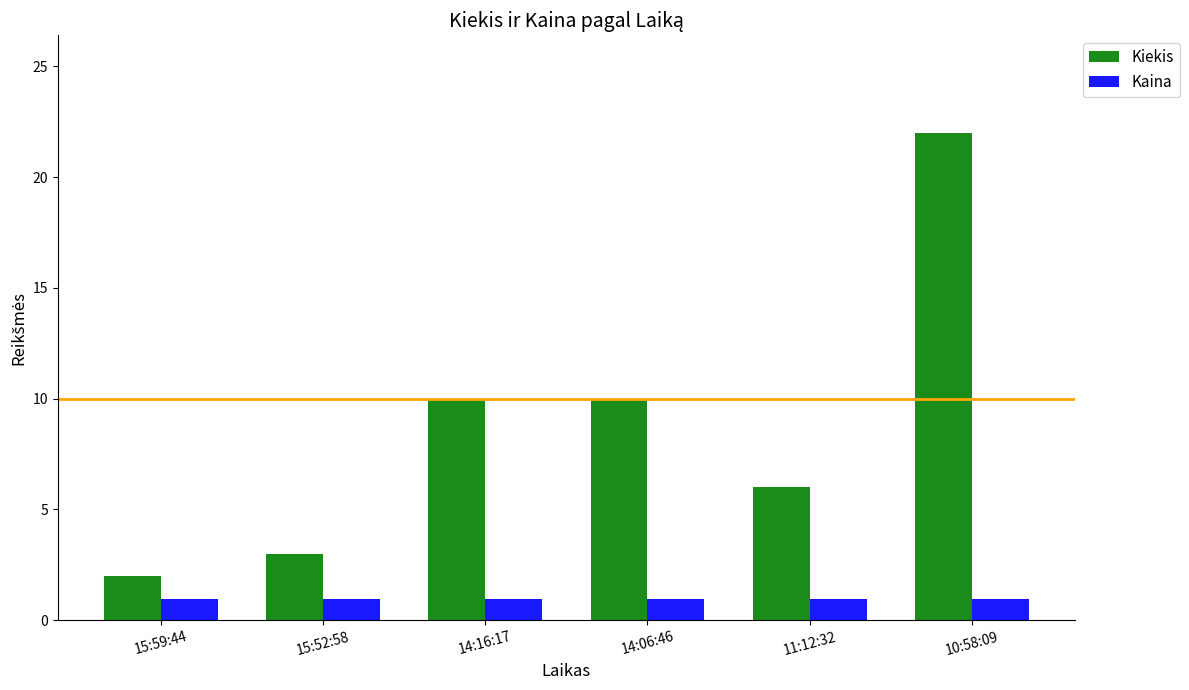

What is the difference between the highest and lowest values at 14:16:17?

9.0